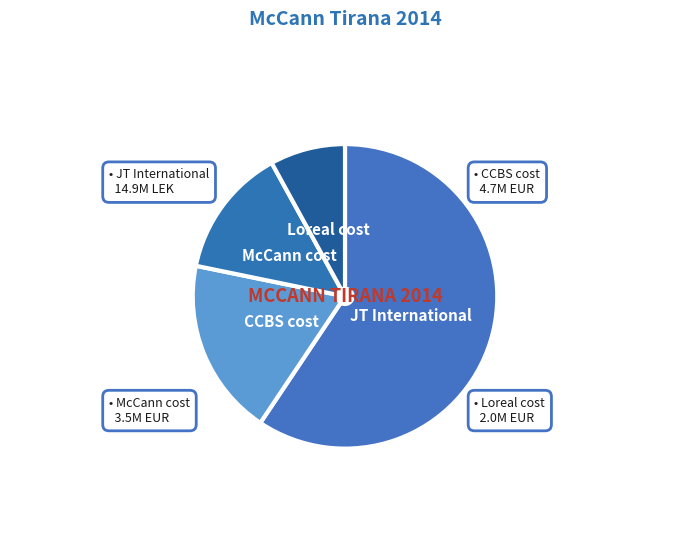

Rank the categories by value from highest to lowest.

JT International, CCBS cost, McCann cost, Loreal cost